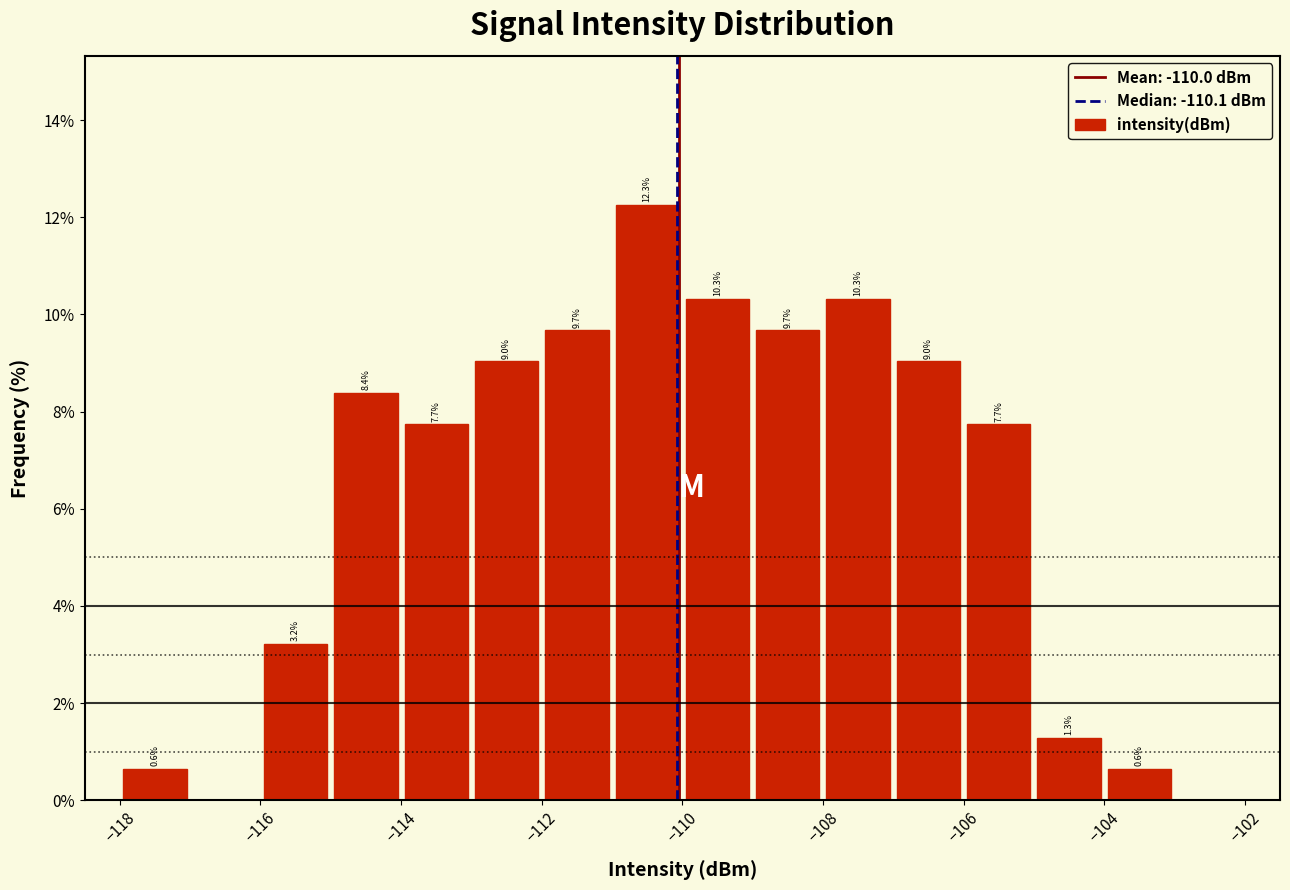

Which range on the x-axis has the tallest bar?

-111 to -110